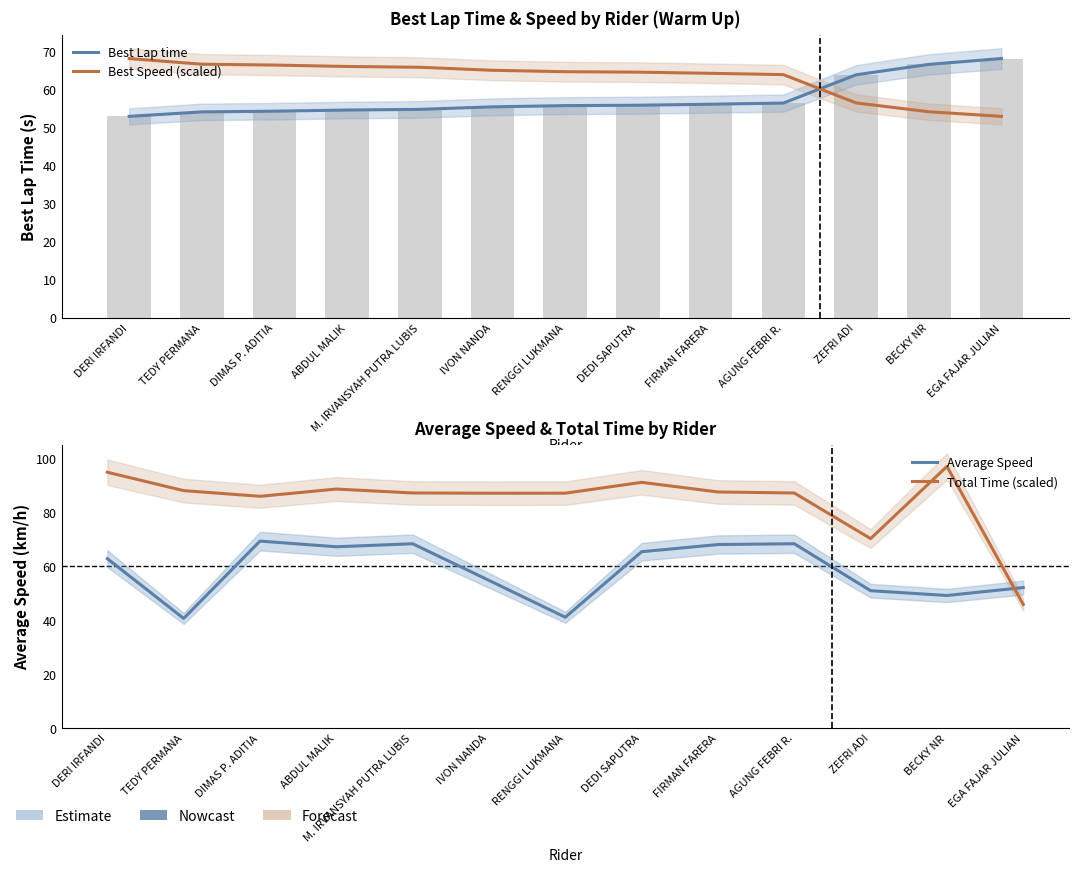

Is it true that Best Speed (scaled) equals 54.1 at BECKY NR?

True